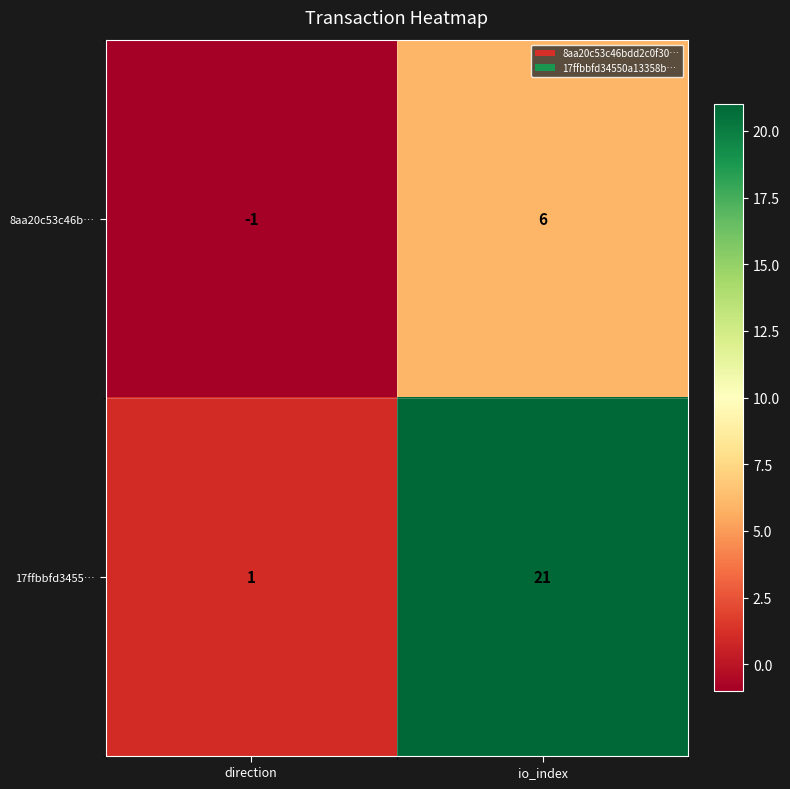

List the series in order of their peak value, lowest first.

8aa20c53c46b…, 17ffbbfd3455…